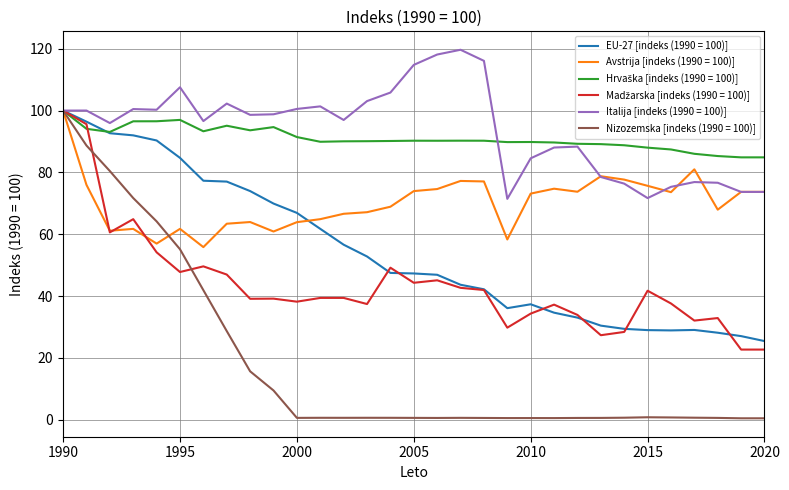

What is the lowest value of the EU-27 [indeks (1990 = 100)] series?

25.4